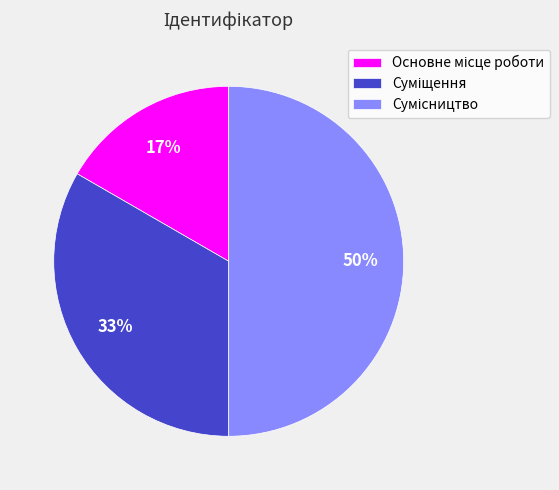

To the nearest percent, what is the average slice percentage?

33%